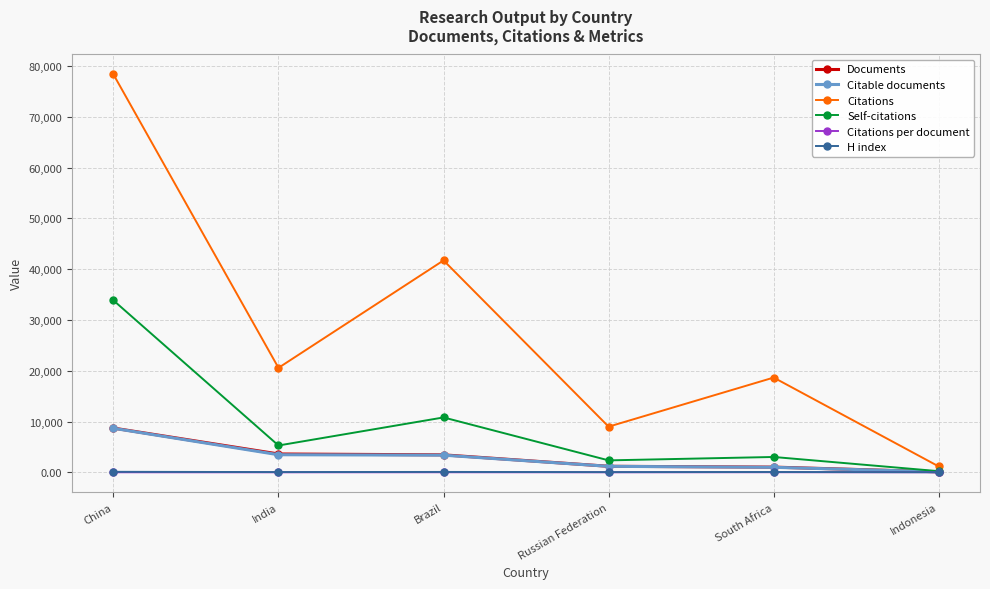

In Self-citations, how many points are higher than both neighbors (excluding endpoints)?

2